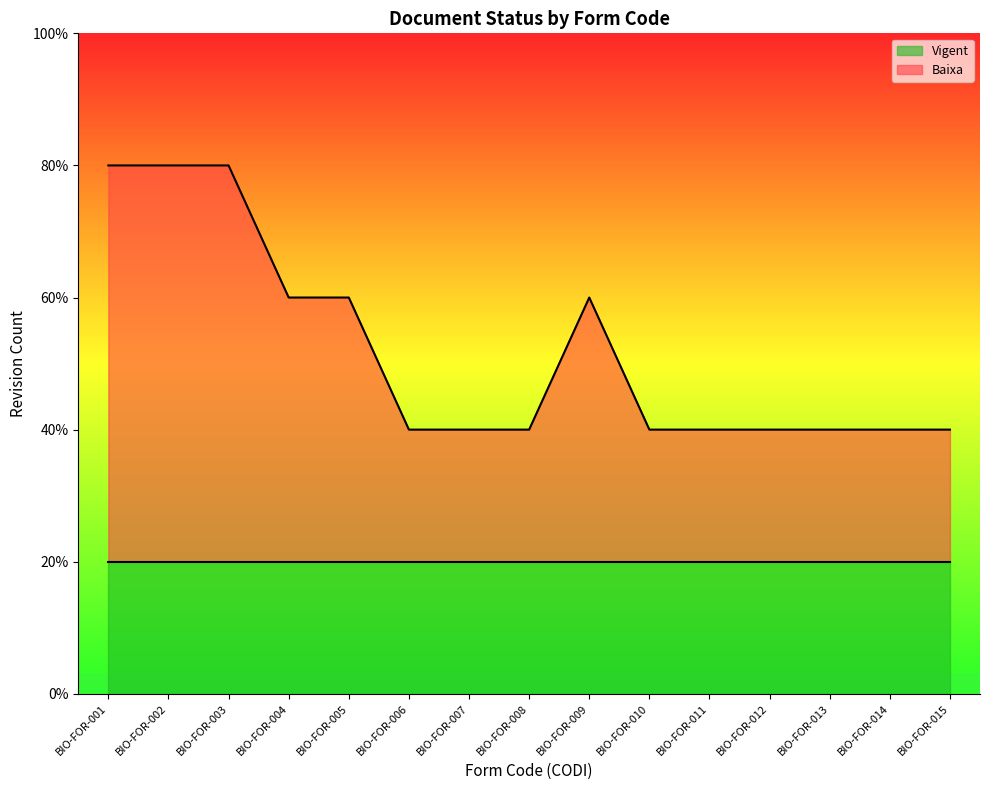

What is the sum of the values at BIO-FOR-007 and BIO-FOR-014?

4